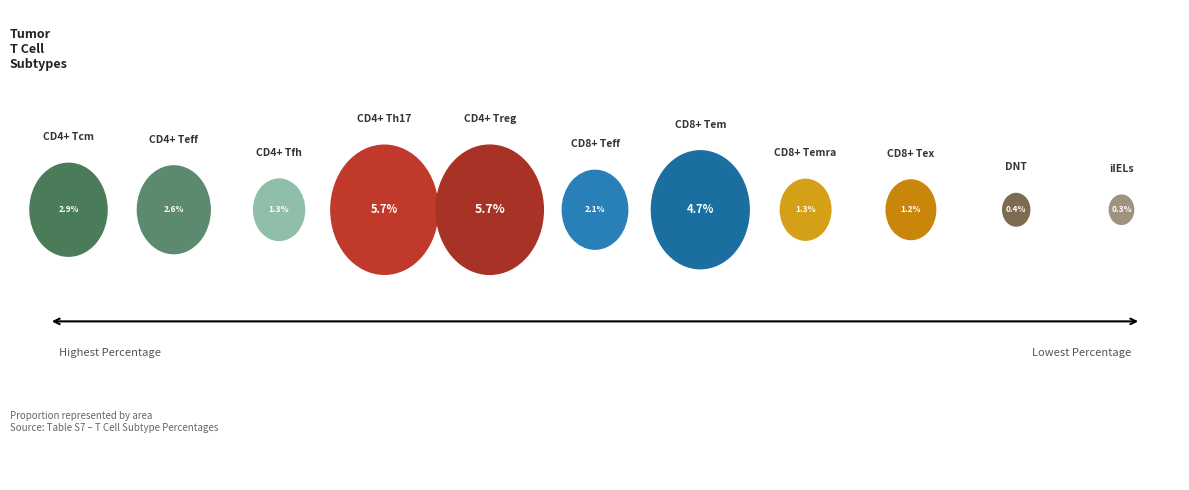

Is the sum of CD4+ Teff and CD8+ Tex greater than half?

No